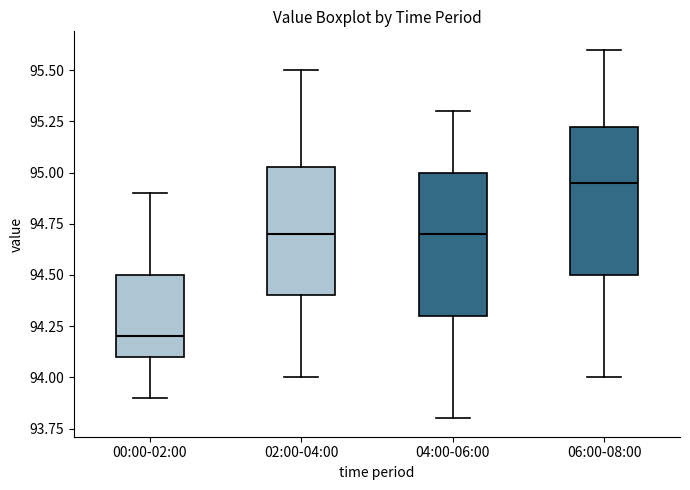

Reading left to right, transcribe this box plot: for each box, give where its median line is, the range the box spans, and where its two whiskers end, as read against the y-axis. The values are not printed on the chart, so give them approximately, as read against the axis.

00:00-02:00: median 94.20, box 94.10 to 94.50, whiskers 93.90 to 94.90
02:00-04:00: median 94.70, box 94.40 to 95.05, whiskers 94.00 to 95.50
04:00-06:00: median 94.70, box 94.30 to 95.00, whiskers 93.80 to 95.30
06:00-08:00: median 94.95, box 94.50 to 95.25, whiskers 94.00 to 95.60